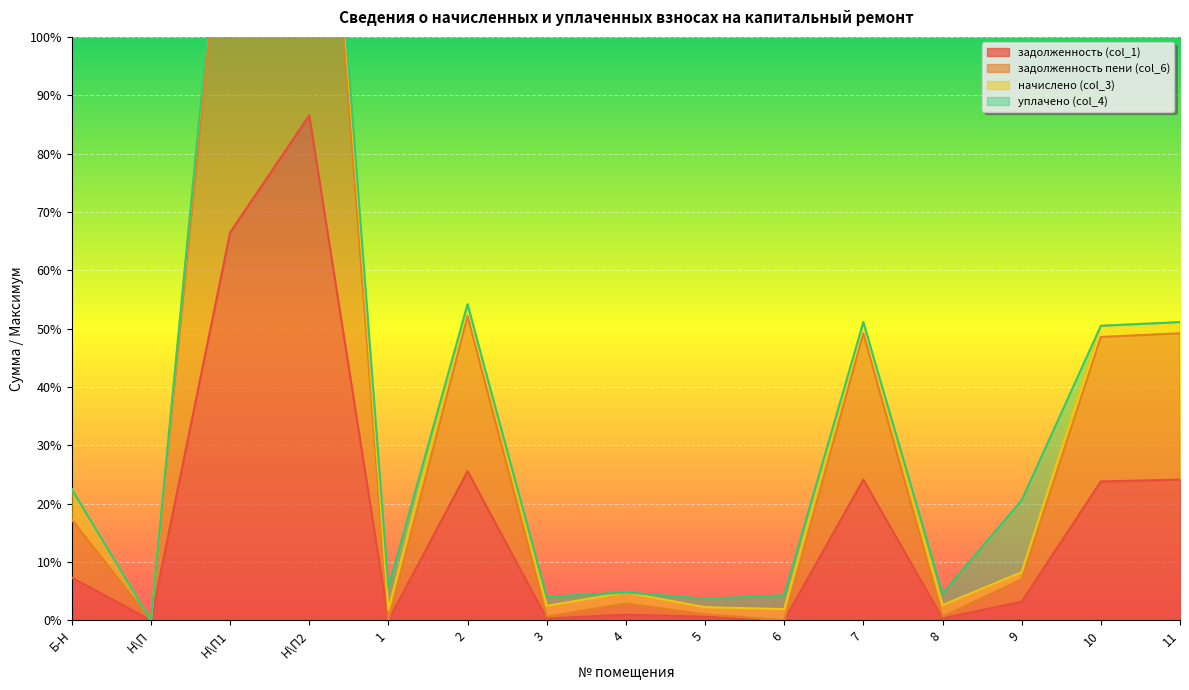

Is it true that задолженность (col_1) equals 0.0 at Н\П?

True